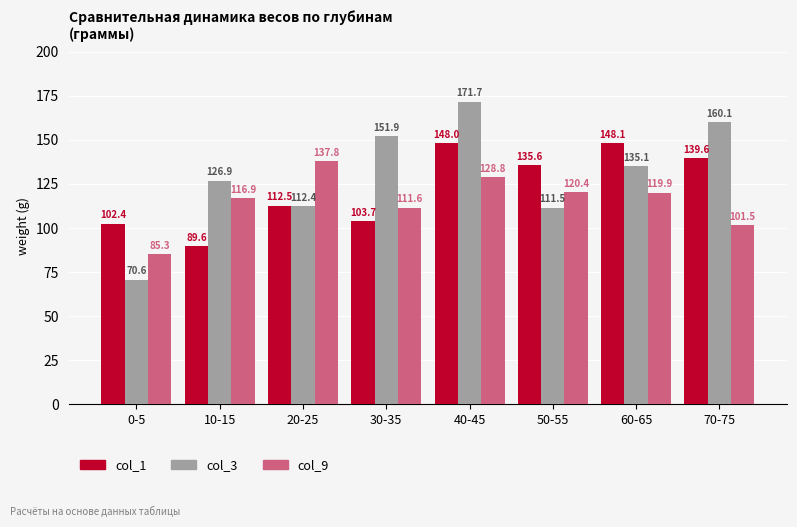

At which label does col_1 reach its peak?

60-65